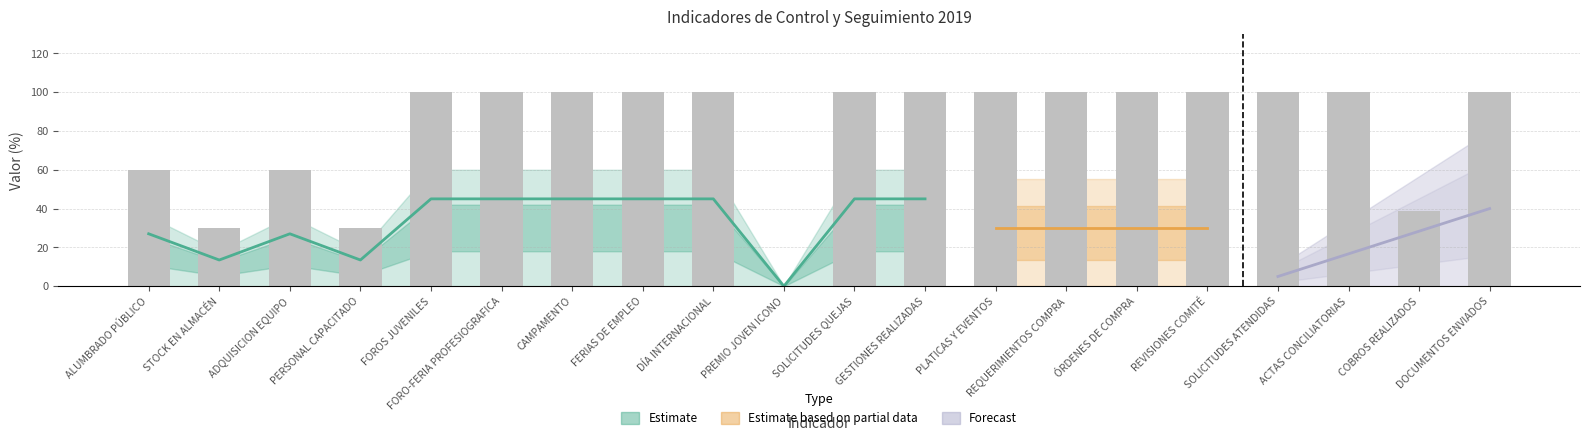

Are the bars horizontal?

No